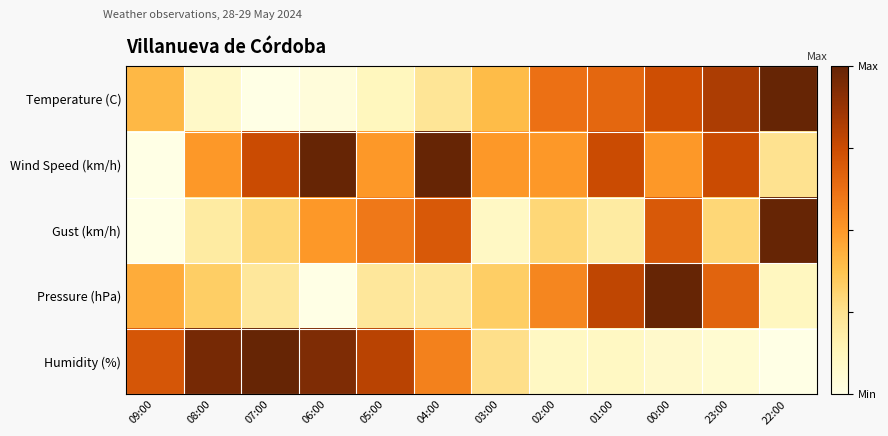

Which has a higher value, 23:00 or 04:00?

23:00